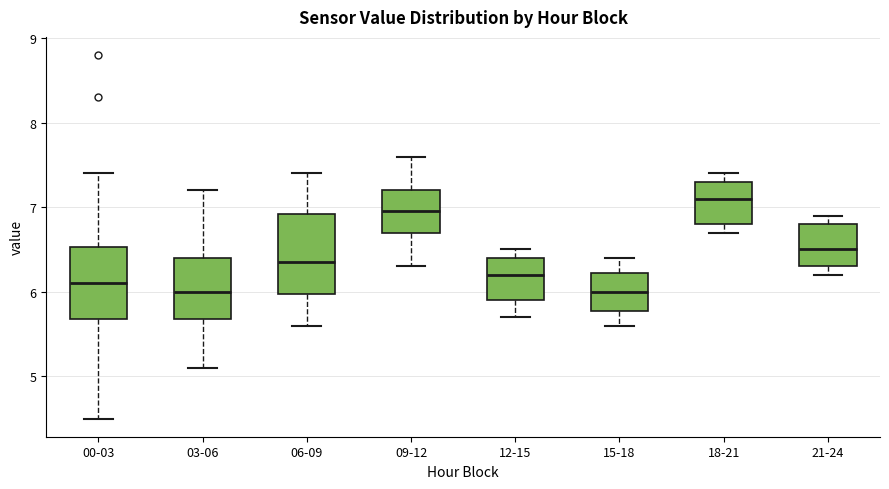

Which box is the tallest, from its lower edge to its upper edge?

06-09